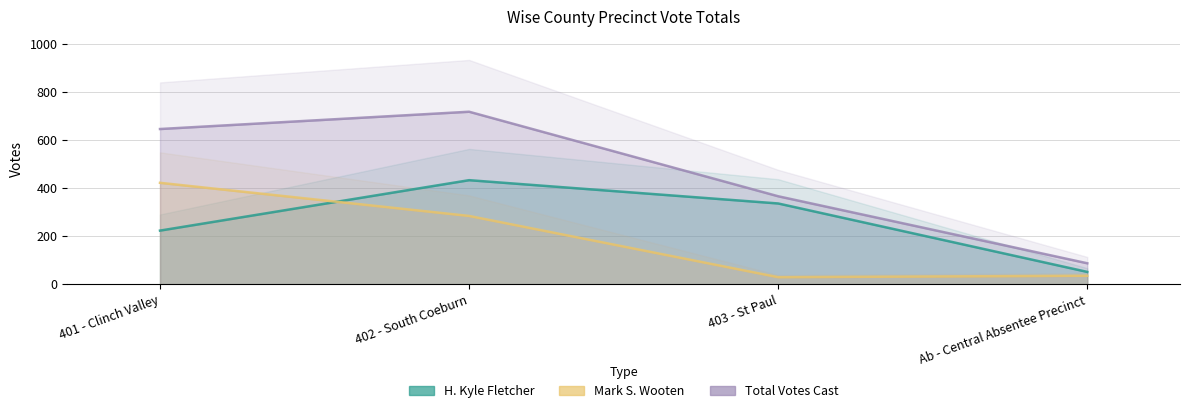

Rank the series at 402 - South Coeburn from lowest to highest value.

Mark S. Wooten, H. Kyle Fletcher, Total Votes Cast